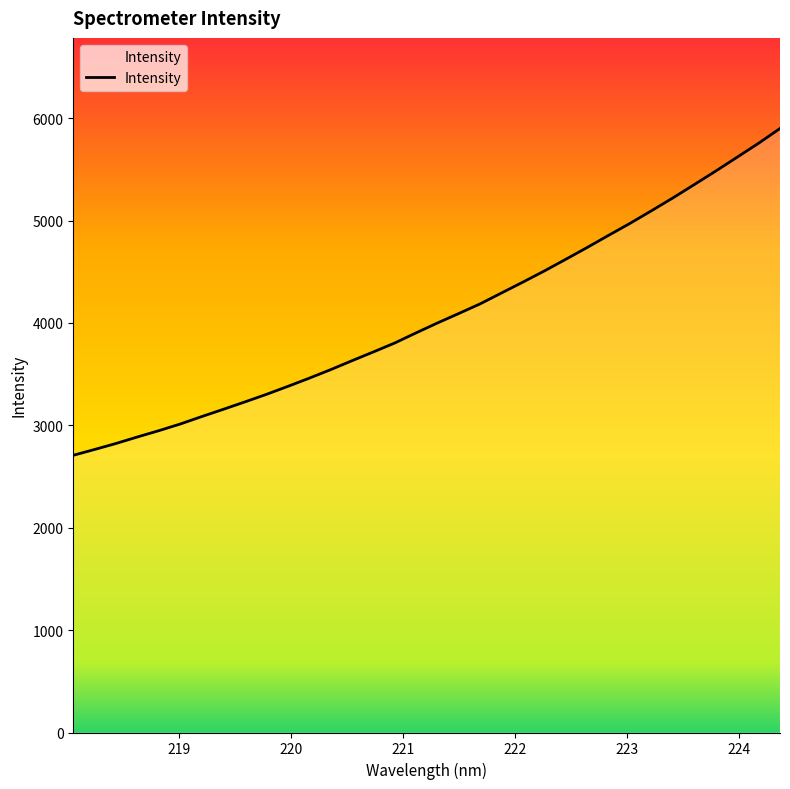

What is the maximum value shown in the chart?

5898.6